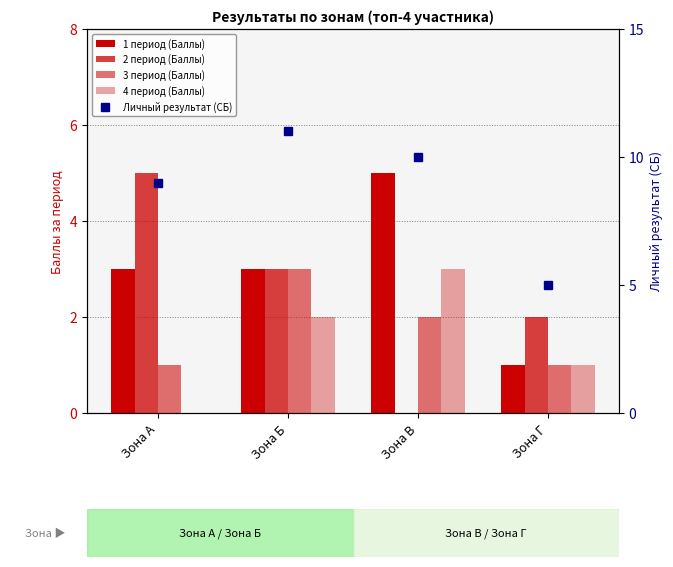

Which series has the largest range (max minus min)?

Личный результат (СБ)